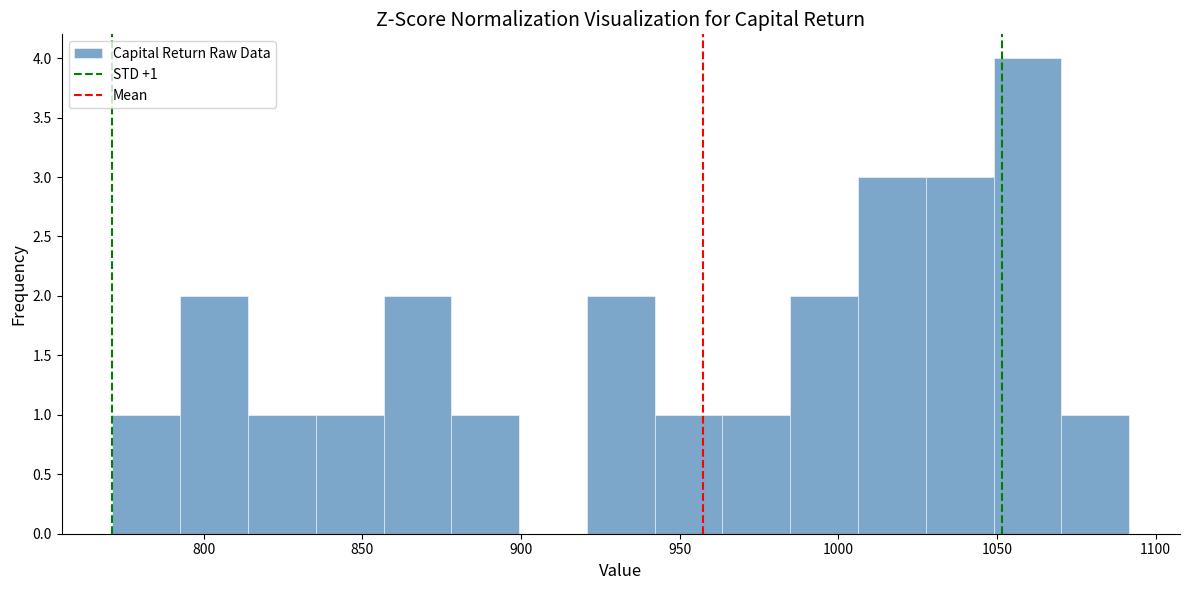

Which range on the x-axis has the tallest bar?

1050 to 1070